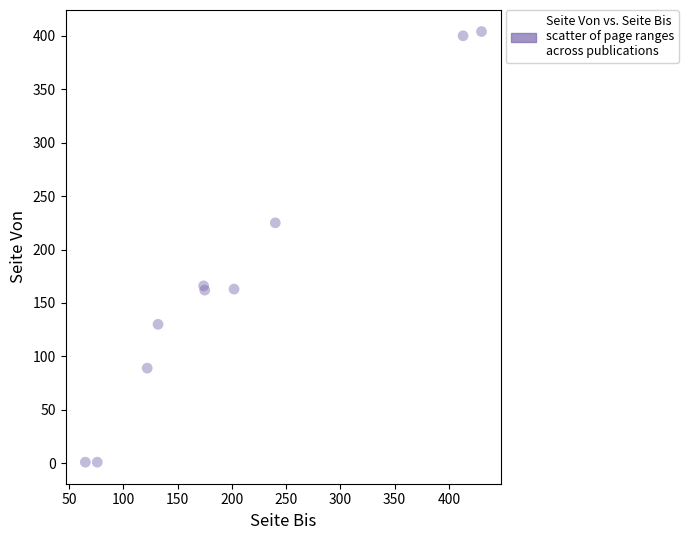

What Y value in the scatter plot is closest to 202?

225